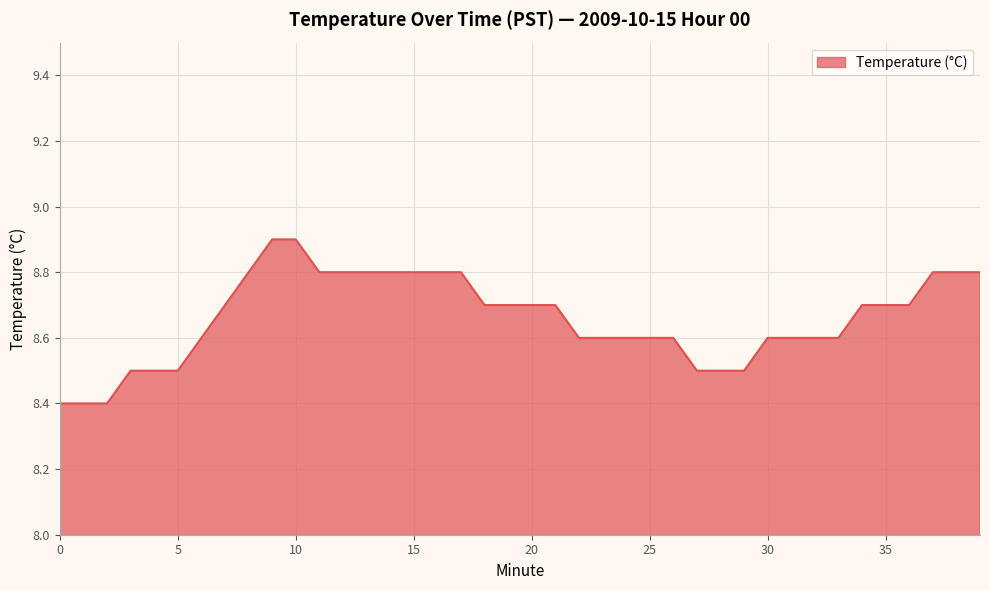

What is the difference between the maximum and minimum values?

0.5